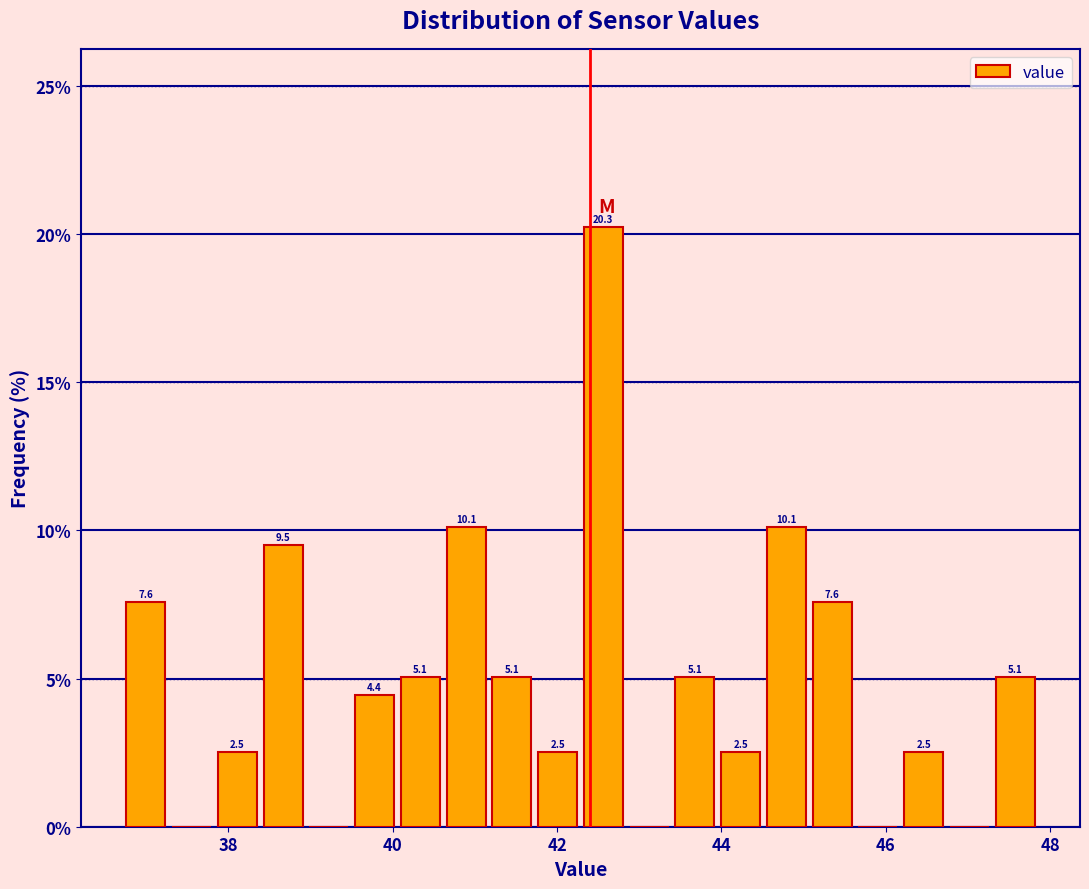

Read against the x-axis, roughly where is the centre of the tallest bar?

42.6